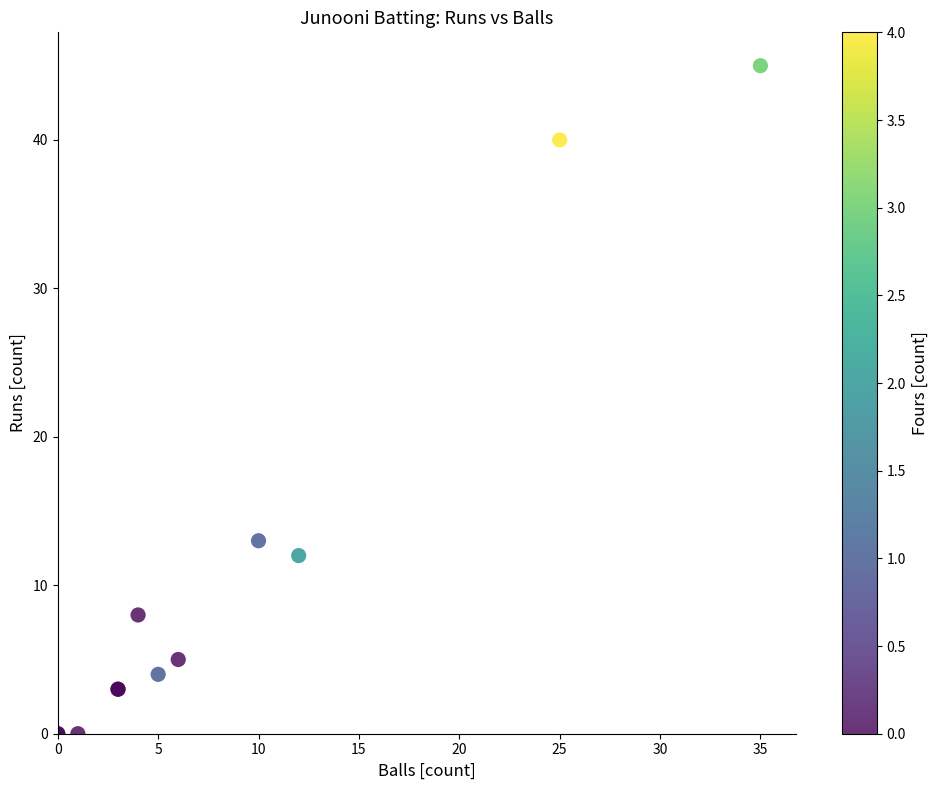

What Y value in the scatter plot is closest to 22?

13